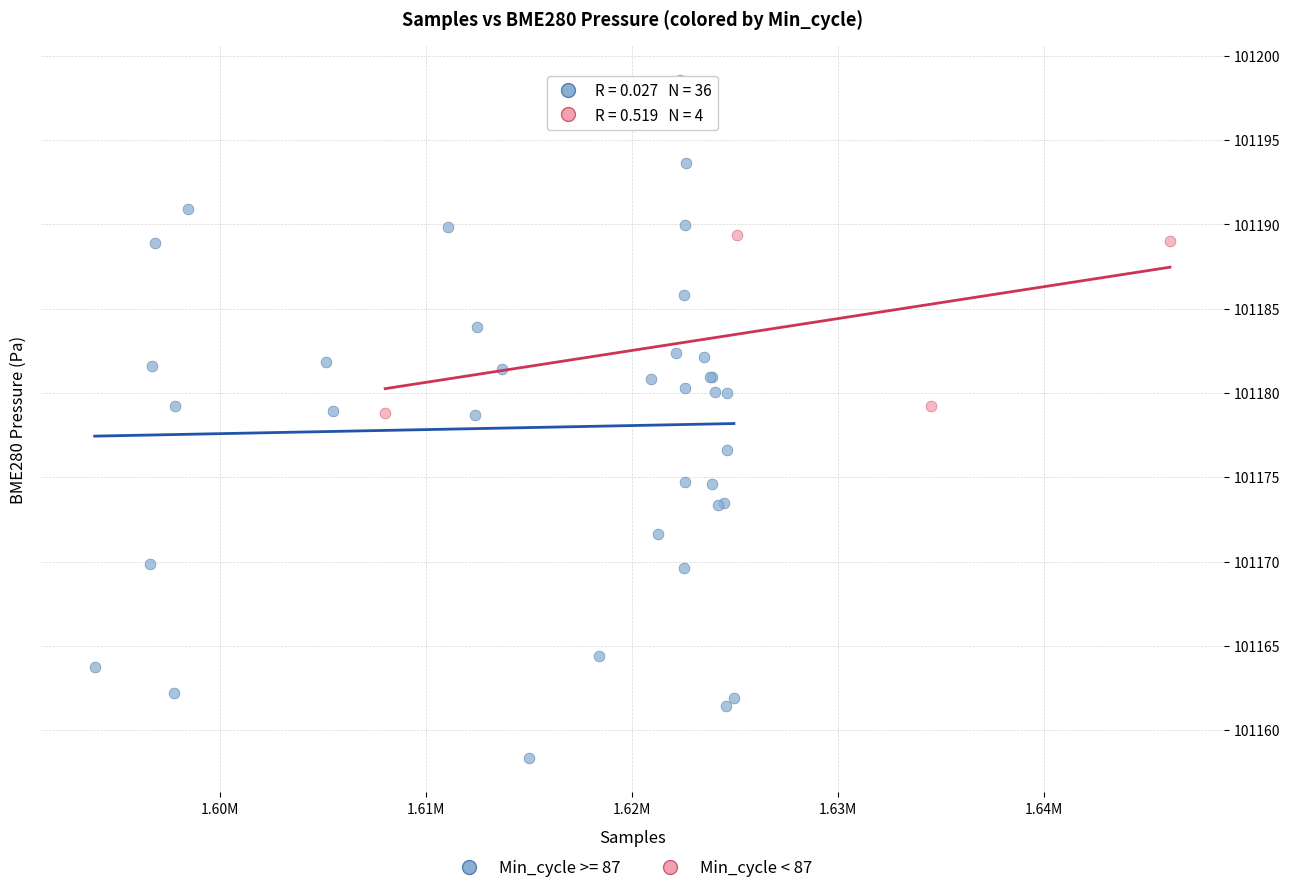

Which series reaches the maximum Y coordinate?

Min_cycle >= 87